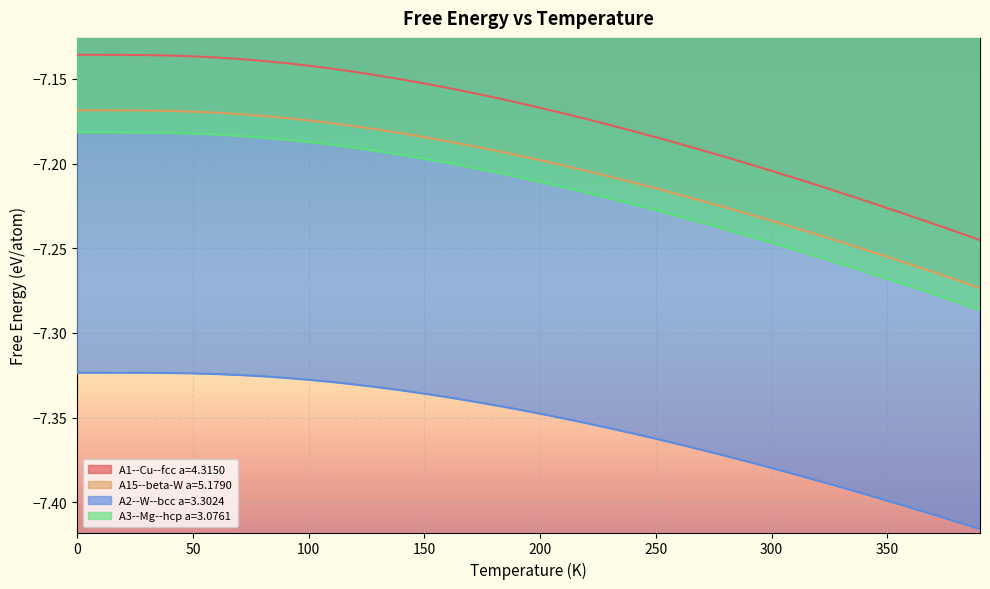

What position from the left is 30.0?

4